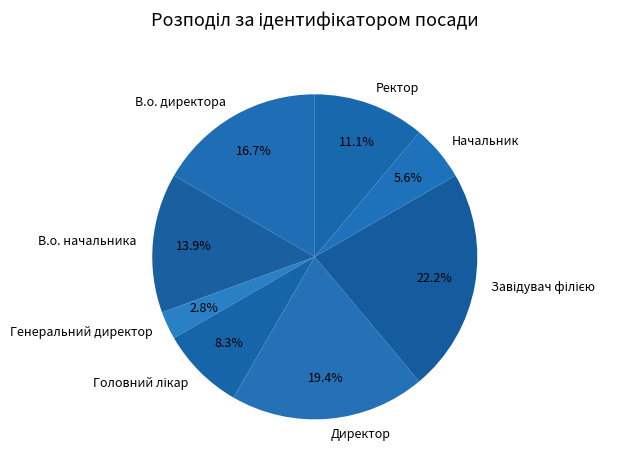

Does any single category account for the majority?

No